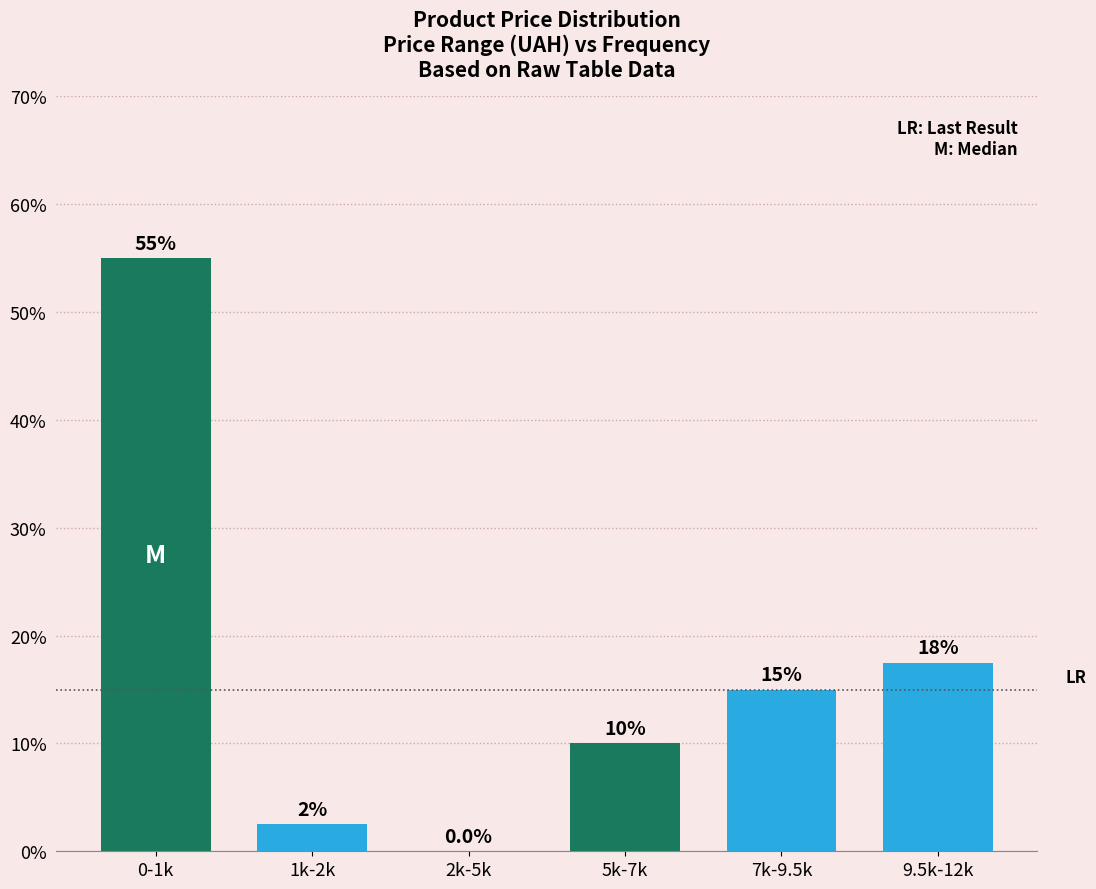

Reading left to right, list all the values displayed in this chart.

0-1k=55.0	1k-2k=2.5	2k-5k=0.0	5k-7k=10.0	7k-9.5k=15.0	9.5k-12k=17.5